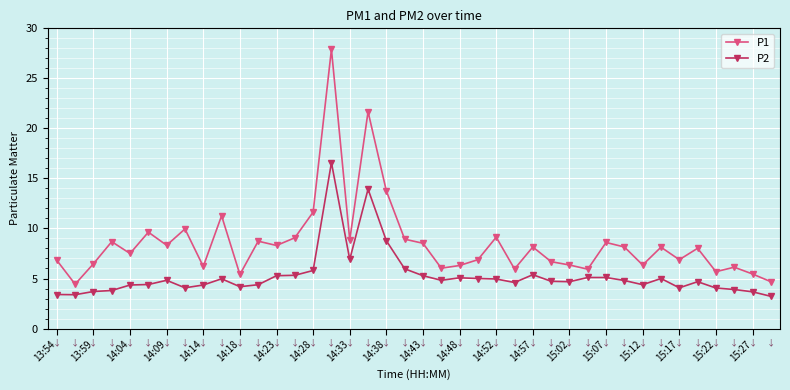

True or false: P1 has more than 2 interior local peaks.

True